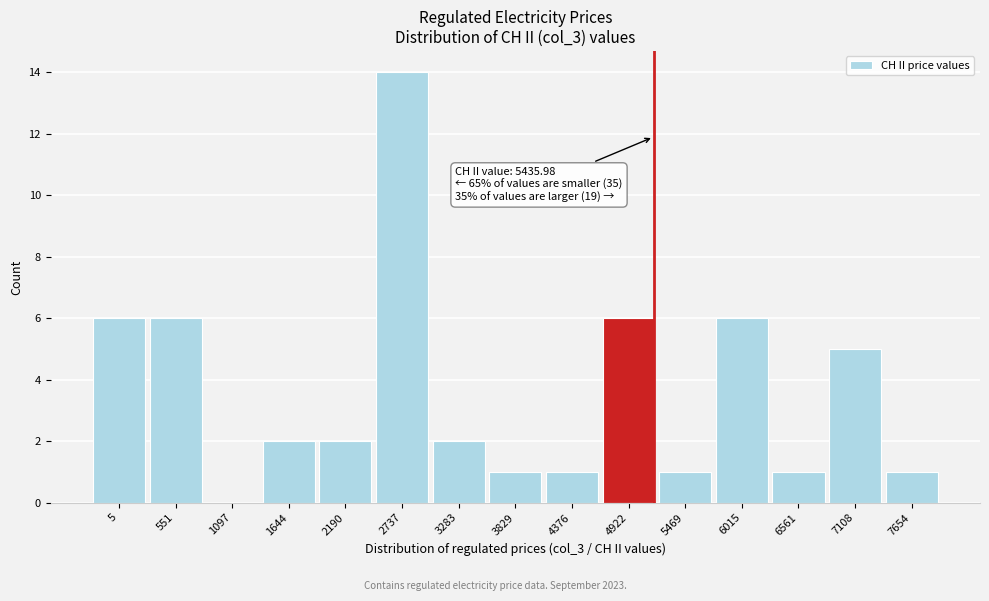

Reading right to left, transcribe all the data shown in this chart.

7654=1	7108=5	6561=1	6015=6	5469=1	4922=6	4376=1	3829=1	3283=2	2737=14	2190=2	1644=2	1097=0	551=6	5=6